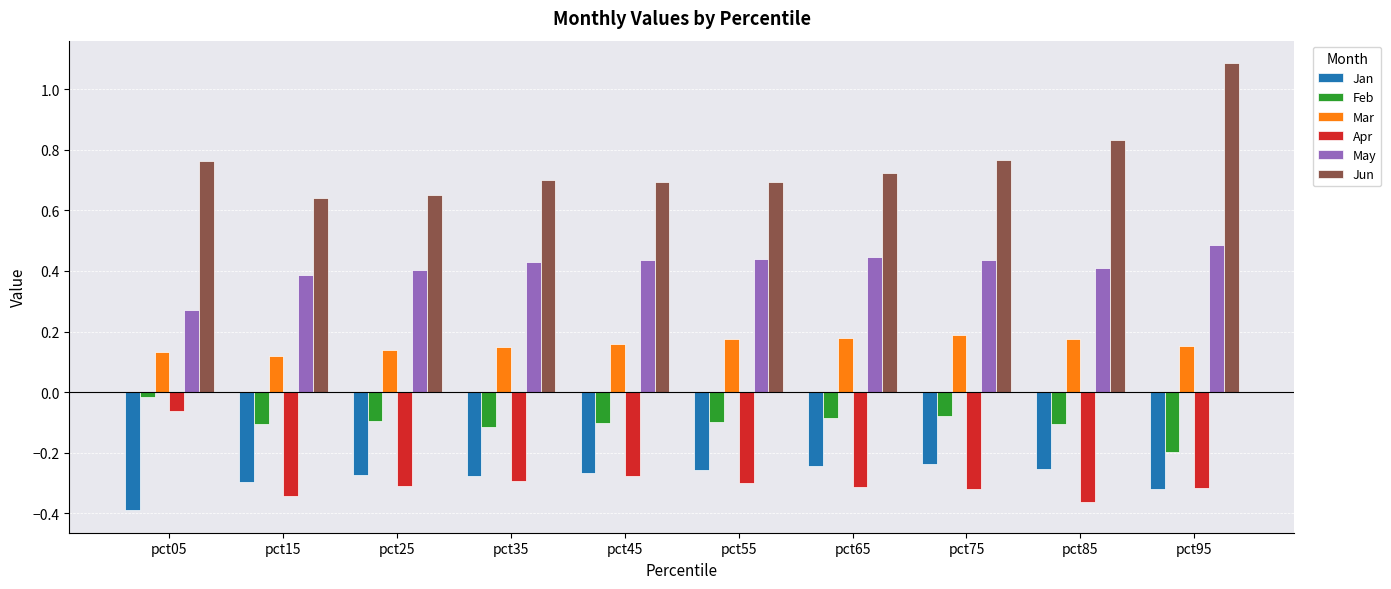

Is it true that May equals 0.1 at pct05?

False